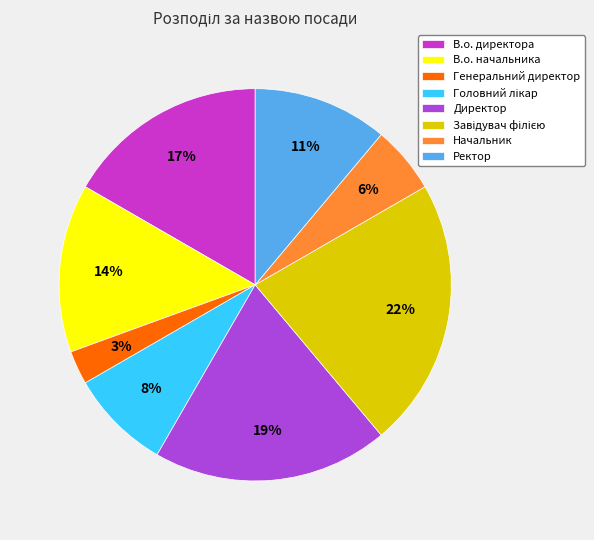

What is the smallest slice in the pie chart?

Генеральний директор